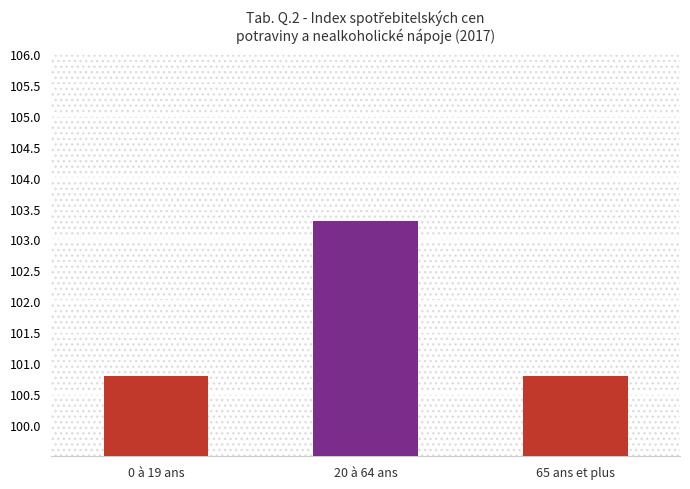

What is the ratio of the value at 65 ans et plus to the value at 20 à 64 ans?

1.0